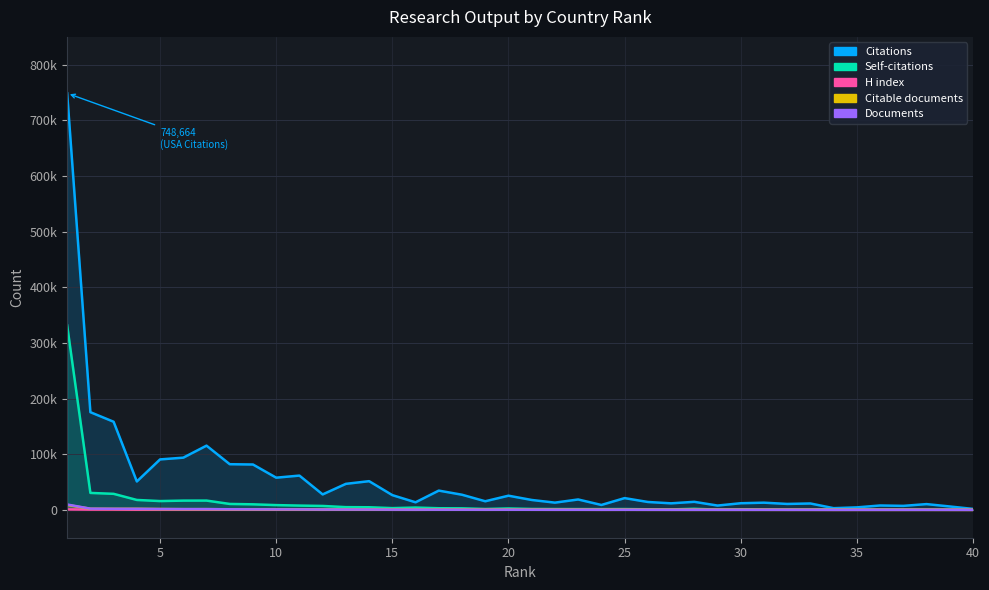

Where is the first local maximum for Self-citations?

7